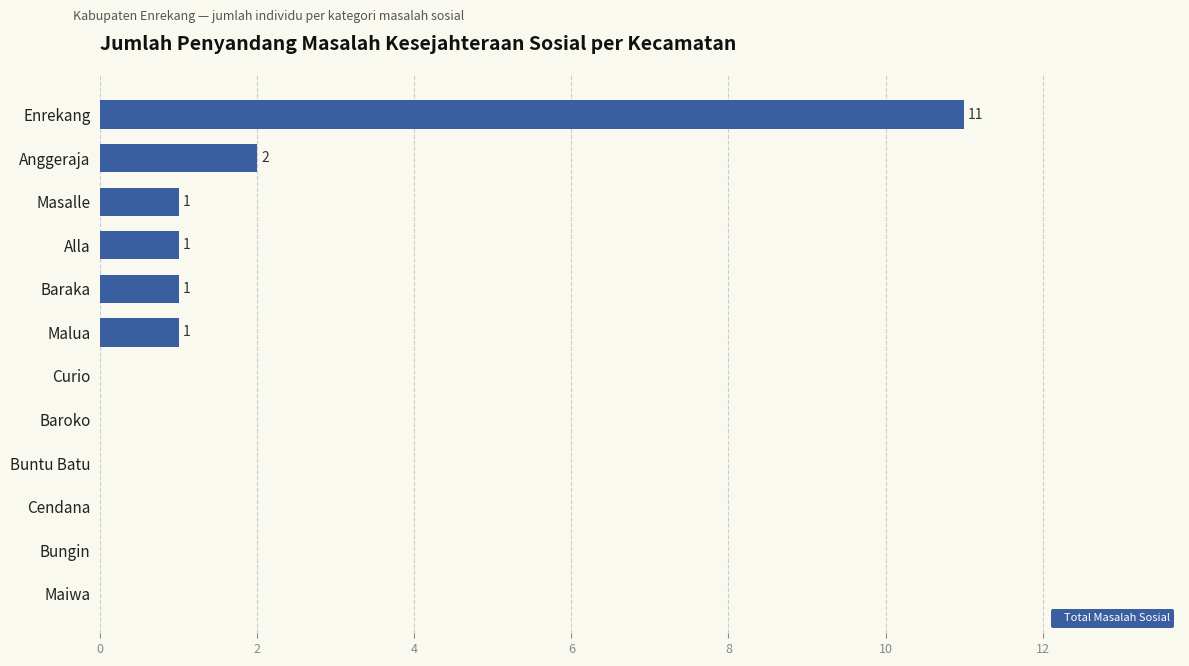

What is the sum of all values?

17